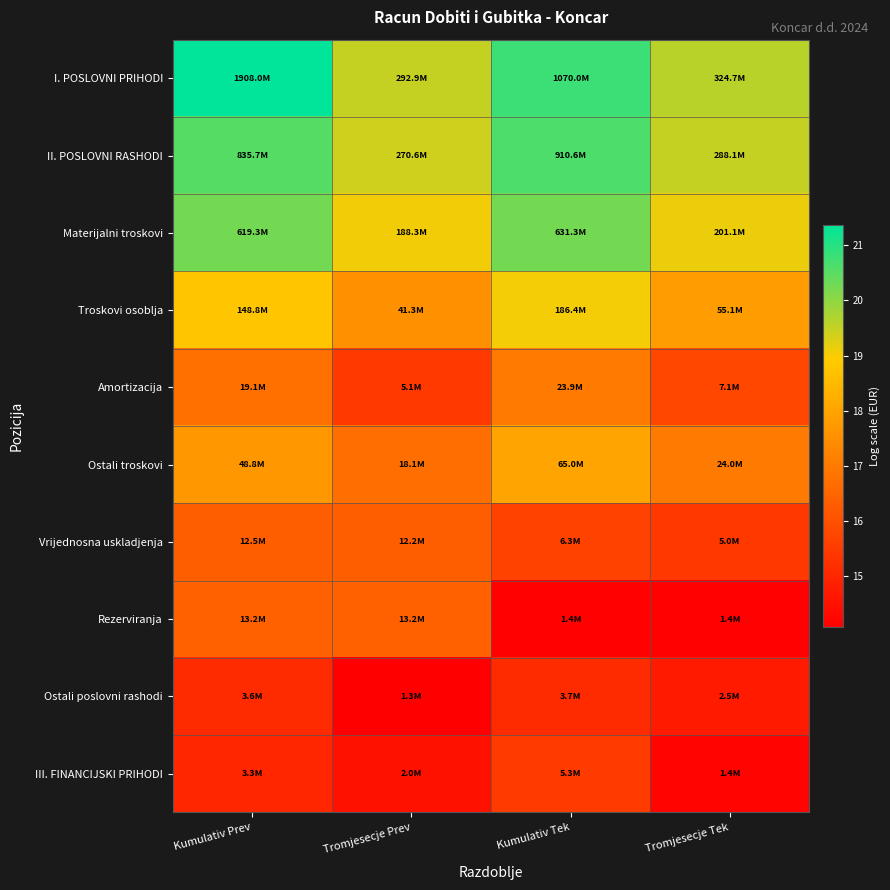

At which category is the sum across all series the highest?

Kumulativ Prev